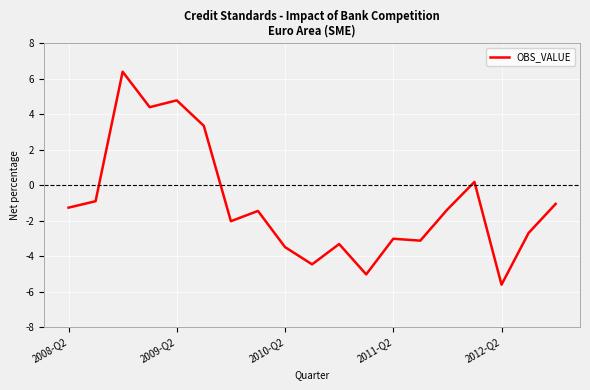

What is the smallest value displayed?

-5.6